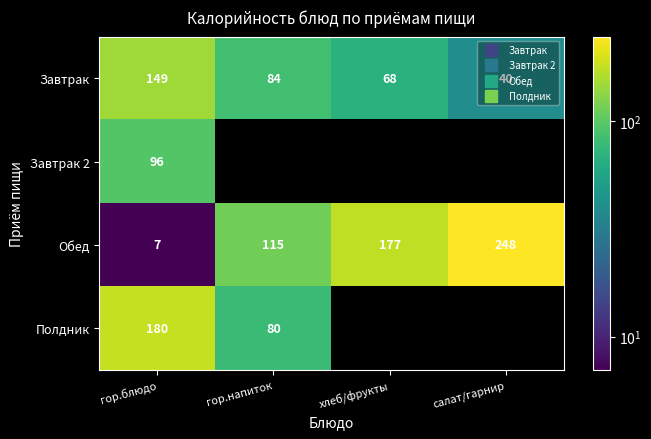

Which category has the lowest value across all series?

гор.блюдо